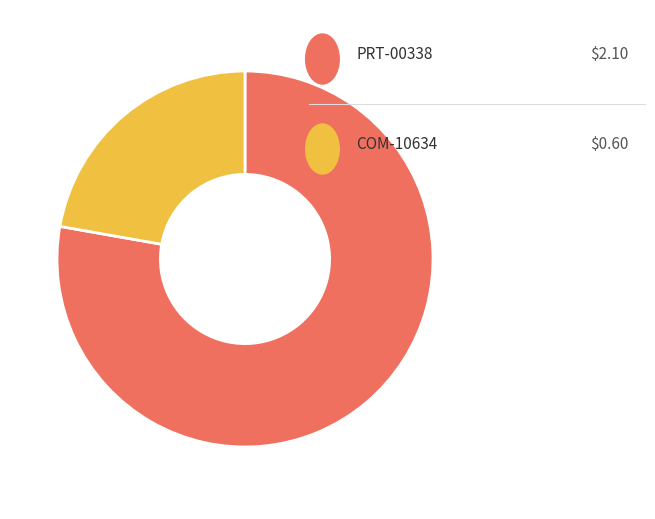

Is there any slice that represents more than half of the pie?

Yes